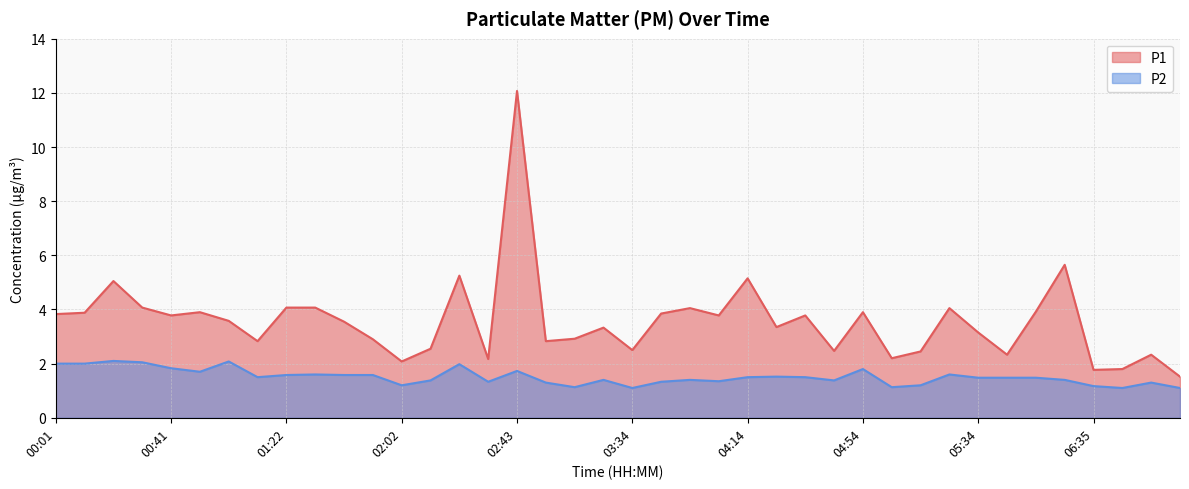

What is the label of the 8th point from the left?

01:12